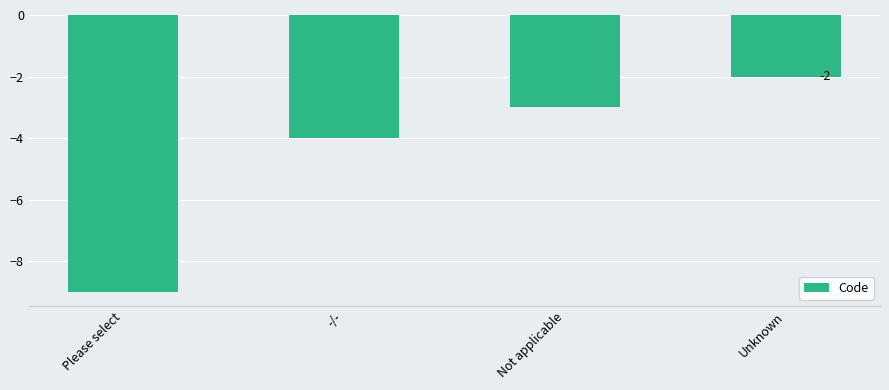

What is the smallest value displayed?

-9